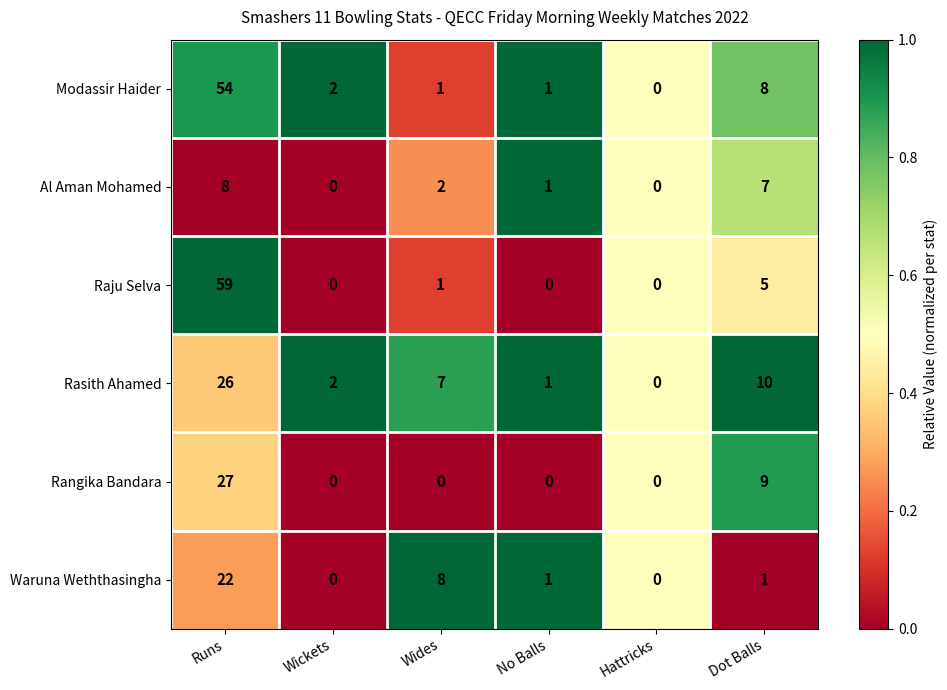

Which series changed the most between Runs and Wides?

Raju Selva